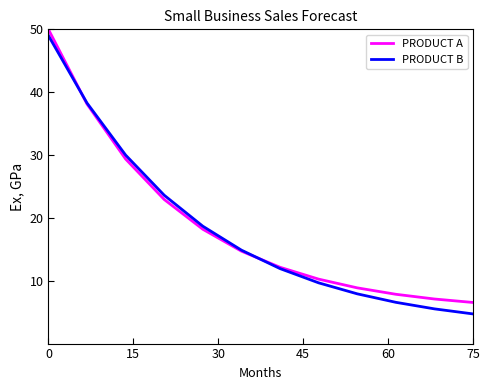

Which series has the widest spread of values?

PRODUCT B